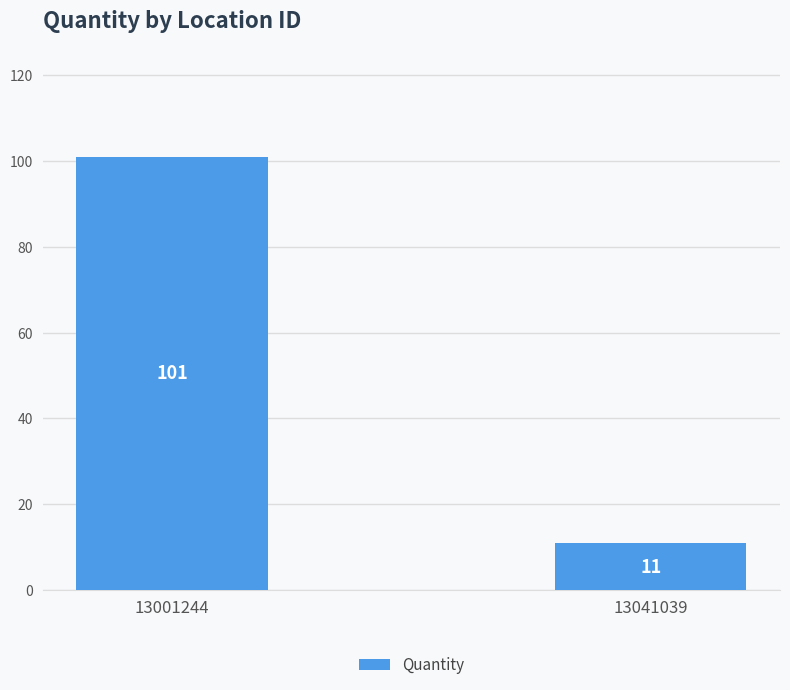

What is the average value?

56